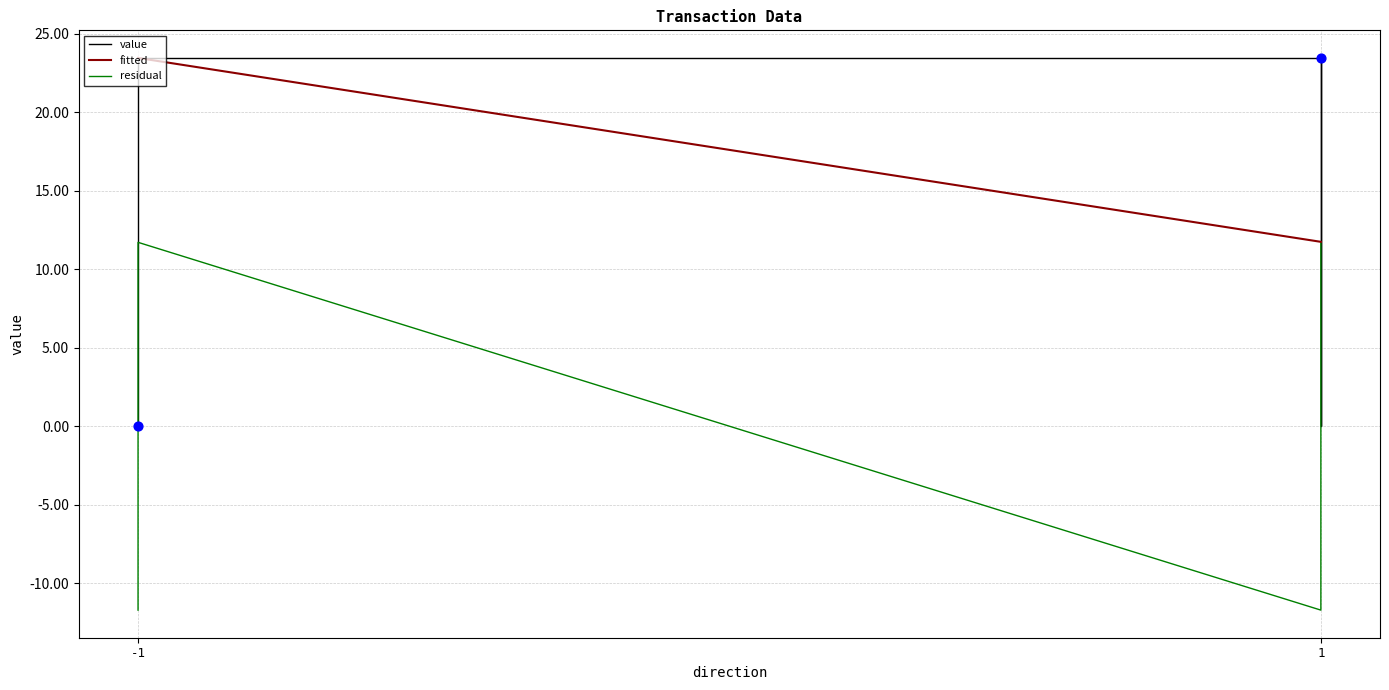

At which category is the sum across all series the highest?

-1